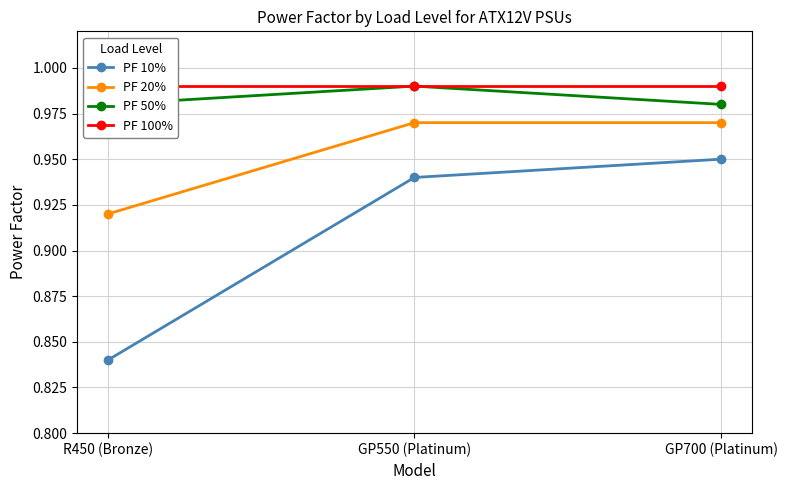

What position from the right is R450 (Bronze)?

3